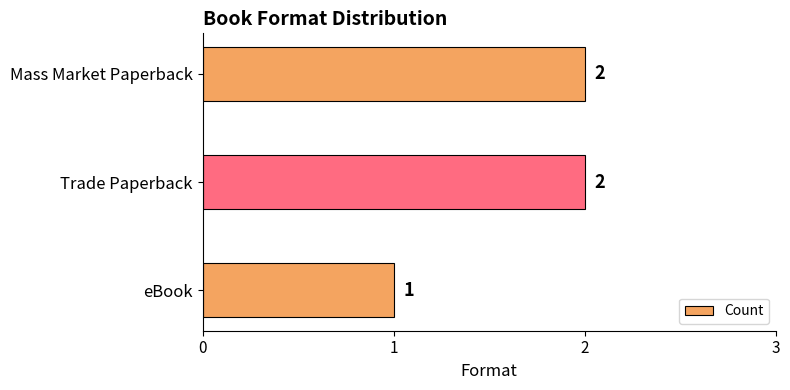

What is the difference between the maximum and minimum values?

1